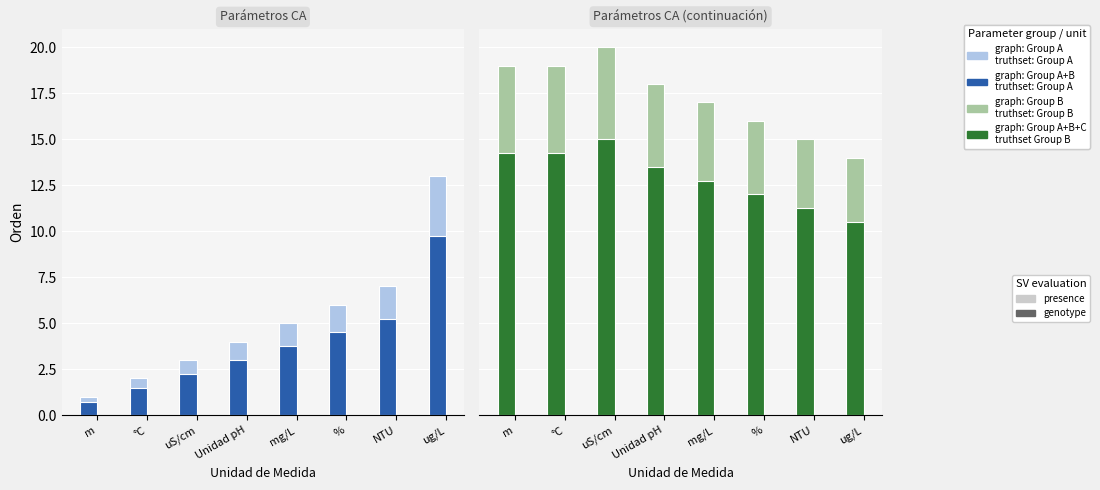

Reading left to right, transcribe all the data shown in this chart.

Orden (group A) (presence): m=1.0	°C=2.0	uS/cm=3.0	Unidad pH=4.0	mg/L=5.0	%=6.0	NTU=7.0	ug/L=13.0
Orden (group A) (genotype): m=0.8	°C=1.5	uS/cm=2.2	Unidad pH=3.0	mg/L=3.8	%=4.5	NTU=5.2	ug/L=9.8
Orden (group B) (presence): m=19.0	°C=19.0	uS/cm=20.0	Unidad pH=18.0	mg/L=17.0	%=16.0	NTU=15.0	ug/L=14.0
Orden (group B) (genotype): m=14.2	°C=14.2	uS/cm=15.0	Unidad pH=13.5	mg/L=12.8	%=12.0	NTU=11.2	ug/L=10.5